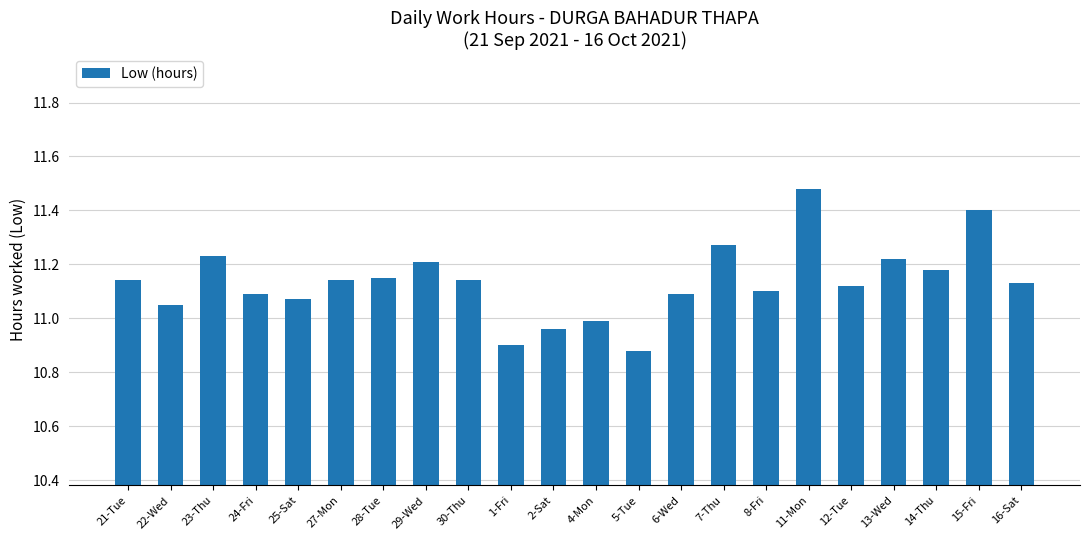

The chart shows a value of 15.9 at 14-Thu. True or false?

False